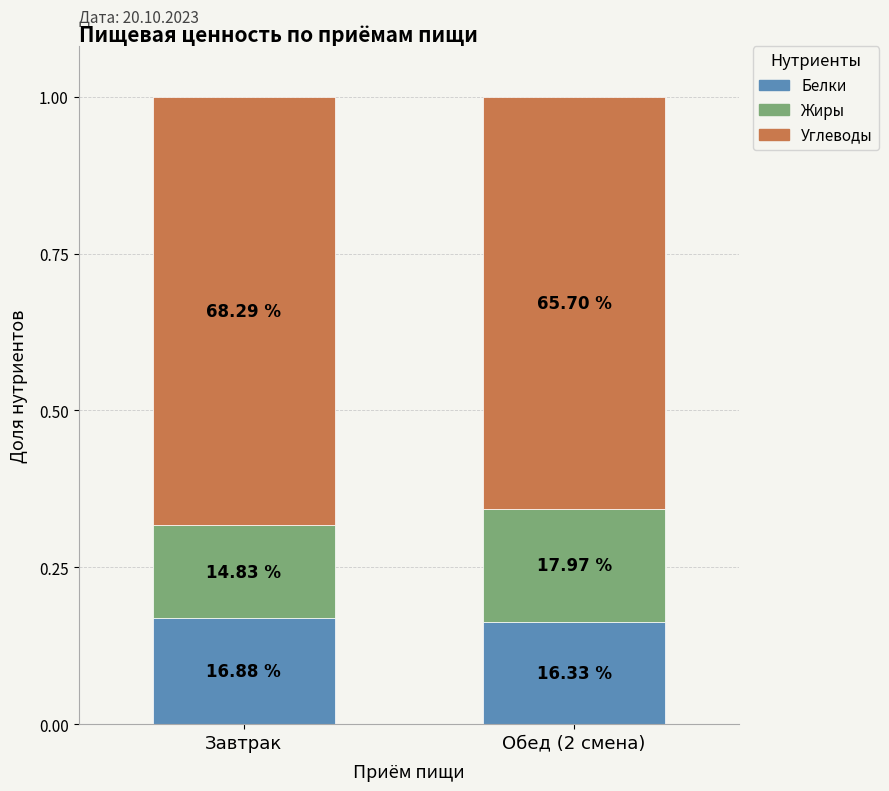

Are the bars grouped side by side (vs. stacked)?

No